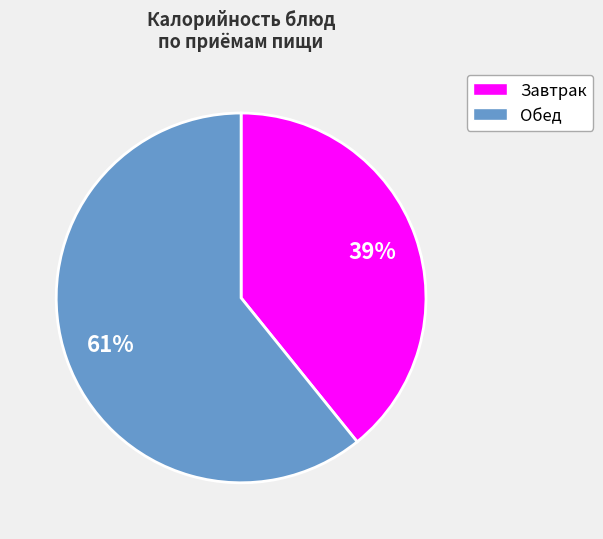

To the nearest percent, what is the average slice percentage?

50%